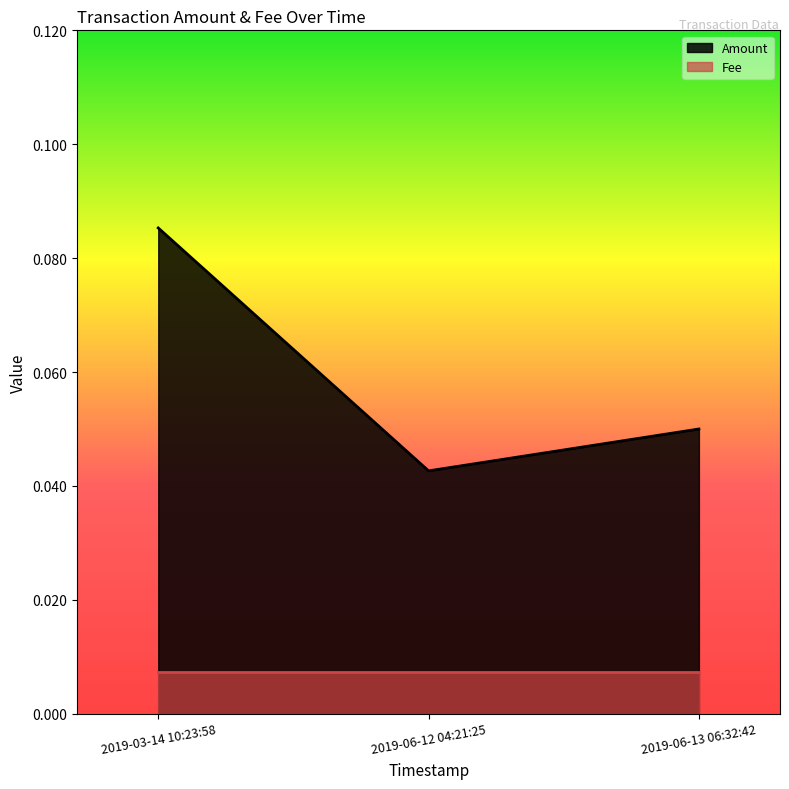

Reading right to left, extract all data points from this chart.

2019-06-13 06:32:42=0.1	2019-06-12 04:21:25=0.0	2019-03-14 10:23:58=0.1